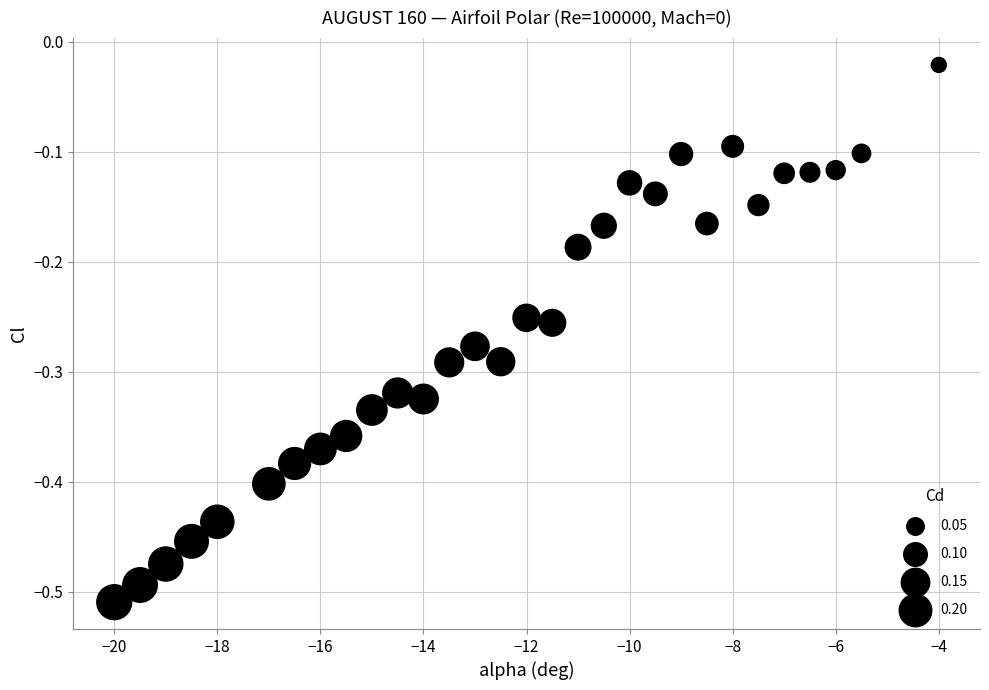

What is the range of Y values (max minus min)?

0.5